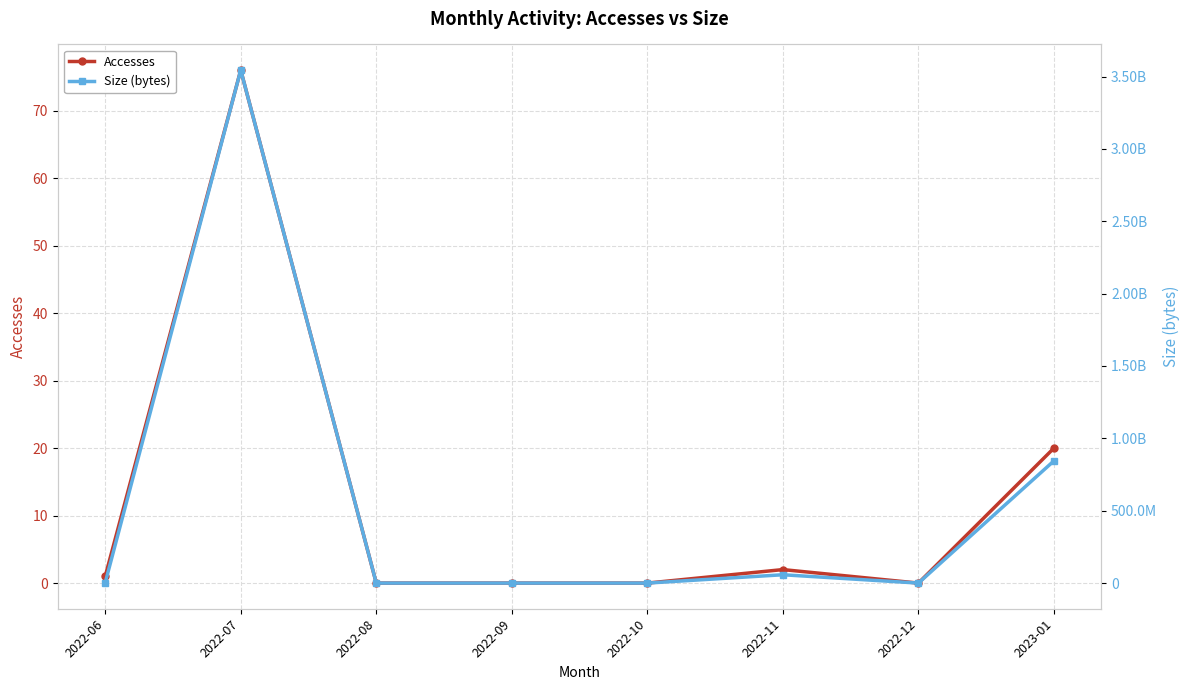

At which label is Accesses closest to 38?

2023-01